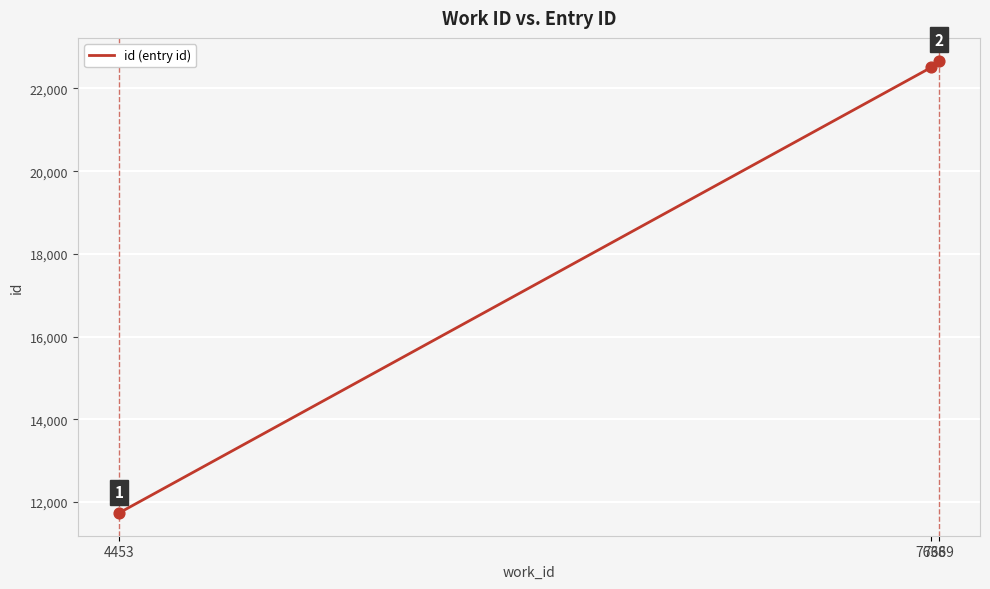

What is the change in value from 4453 to 7638?

+10778